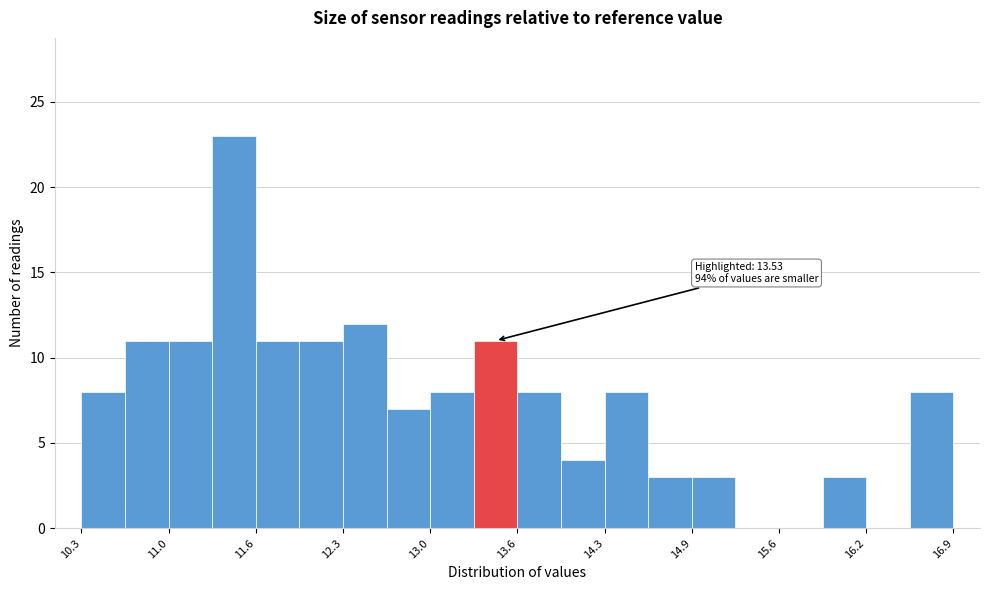

Read against the x-axis, roughly where is the centre of the tallest bar?

11.5